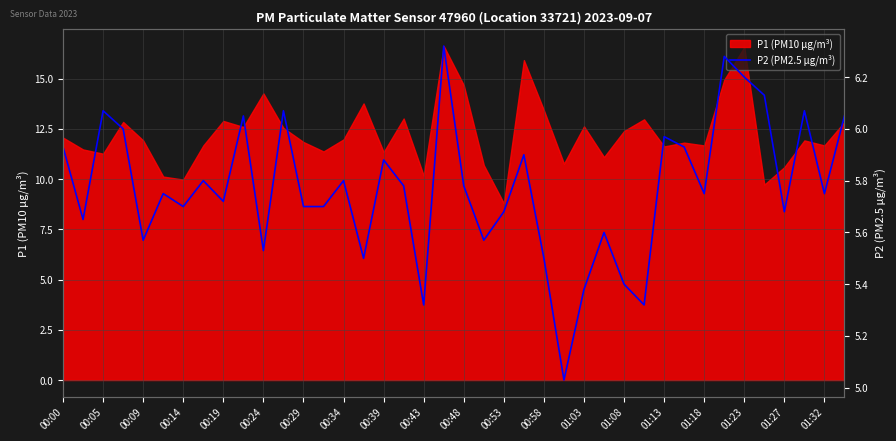

At which label does P1 (PM10 μg/m³) reach its minimum?

00:53